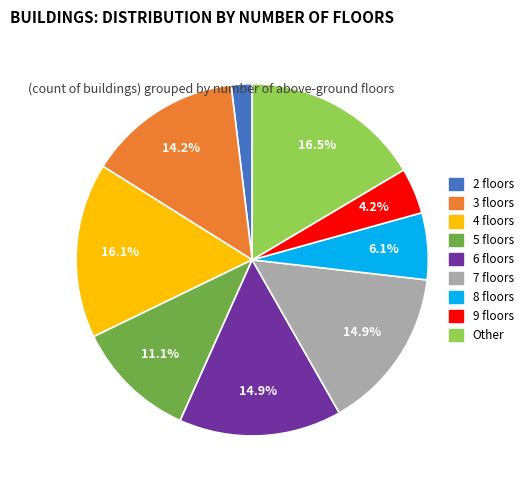

To the nearest percent, what is the difference between the 9 and 2 slice percentages?

2%